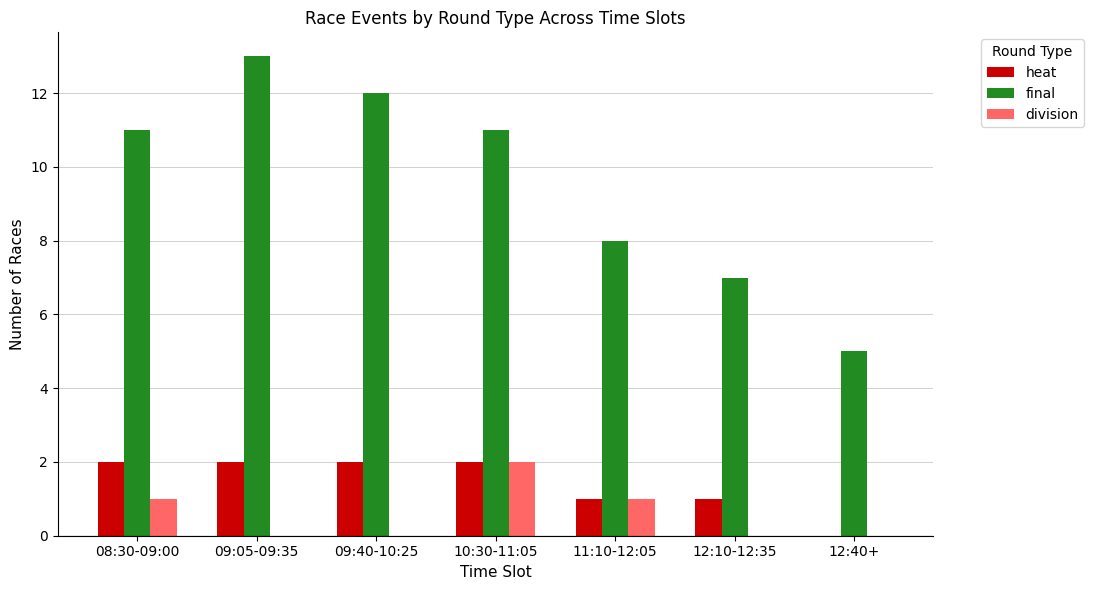

At which category does the chart reach its peak across all series?

09:05-09:35